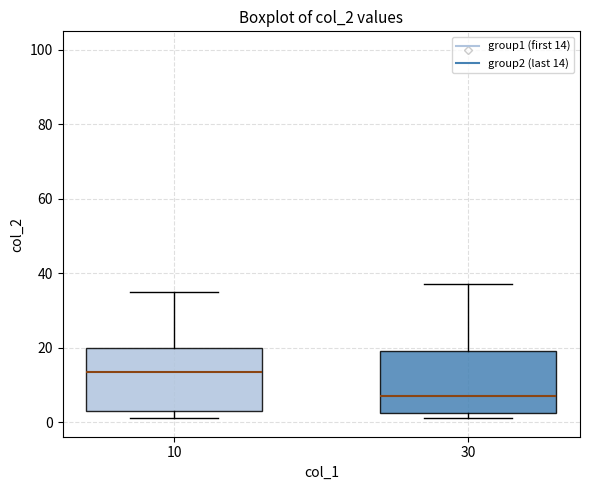

Reading left to right, transcribe this box plot: for each box, give where its median line is, the range the box spans, and where its two whiskers end, as read against the y-axis. The values are not printed on the chart, so give them approximately, as read against the axis.

10: median 14, box 4 to 20, whiskers 2 to 36
30: median 8, box 2 to 20, whiskers 2 (just below the box's lower edge) to 38